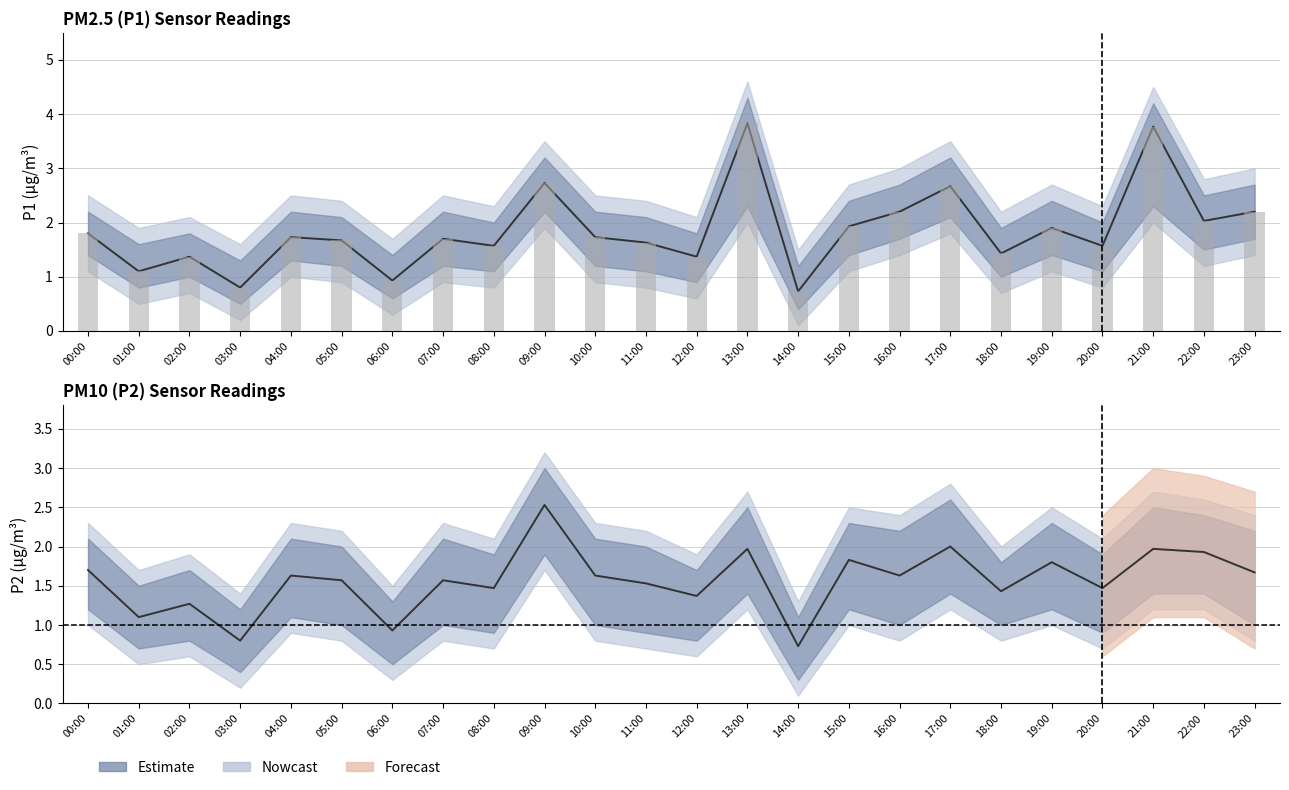

At which category is the sum across all series the highest?

13:00